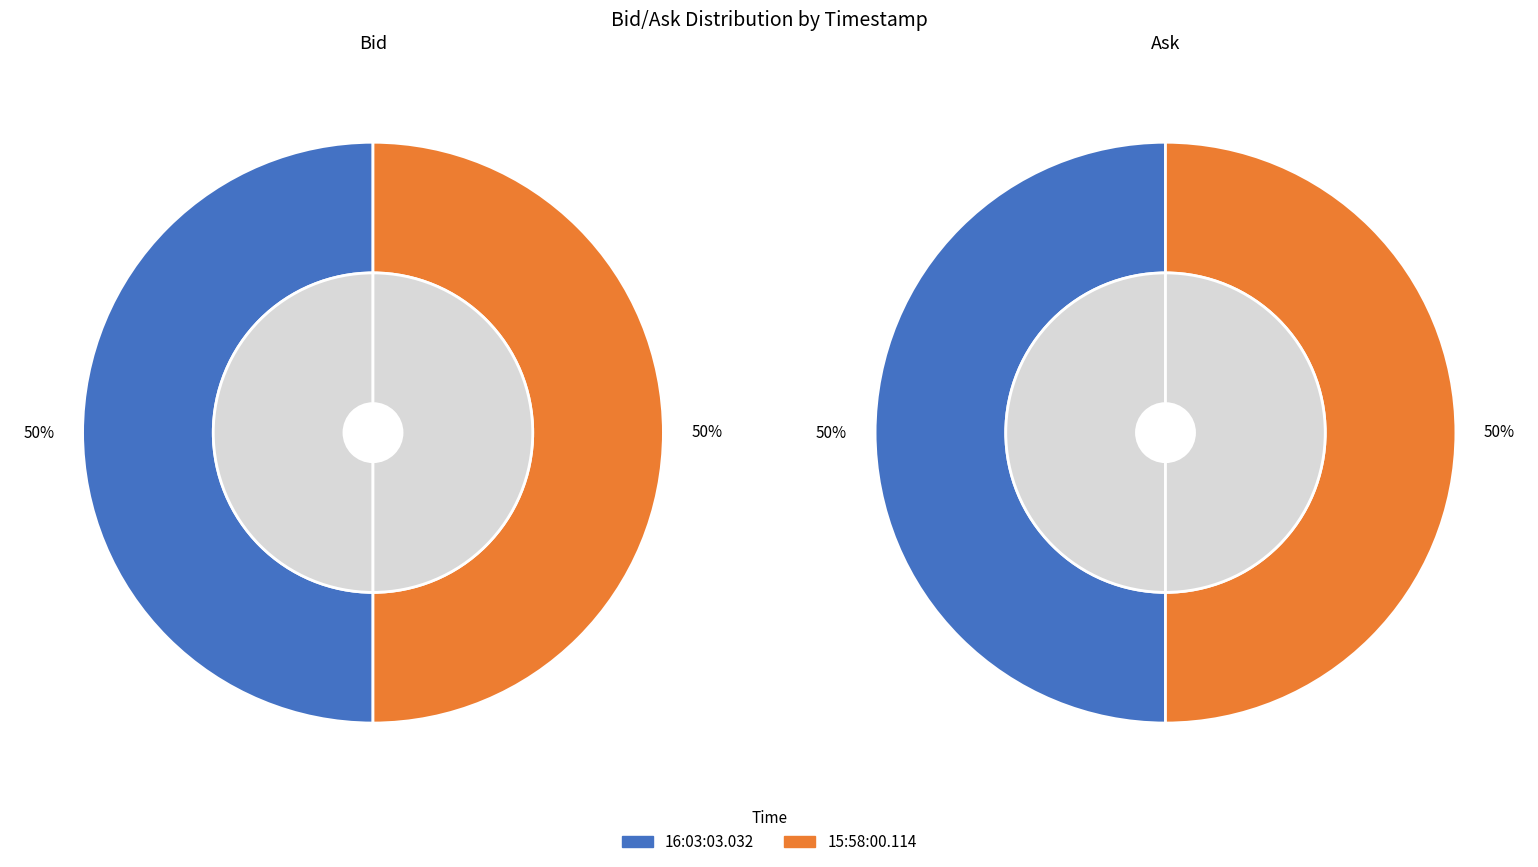

Is there any slice that represents more than half of the pie?

No